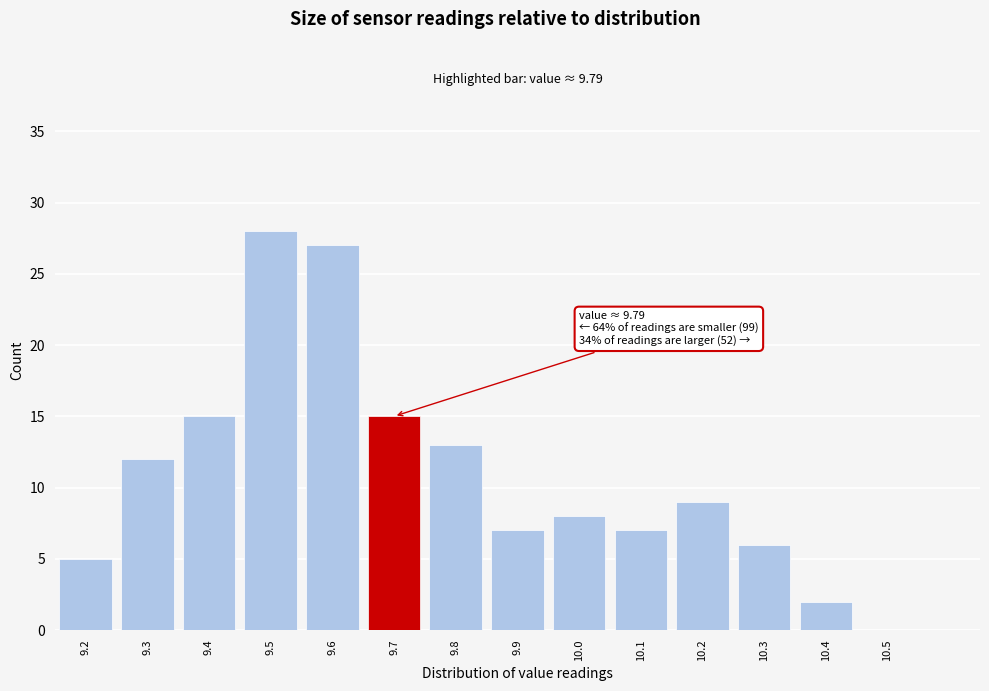

Reading right to left, transcribe all the data shown in this chart.

10.5=0	10.4=2	10.3=6	10.2=9	10.1=7	10.0=8	9.9=7	9.8=13	9.7=15	9.6=27	9.5=28	9.4=15	9.3=12	9.2=5